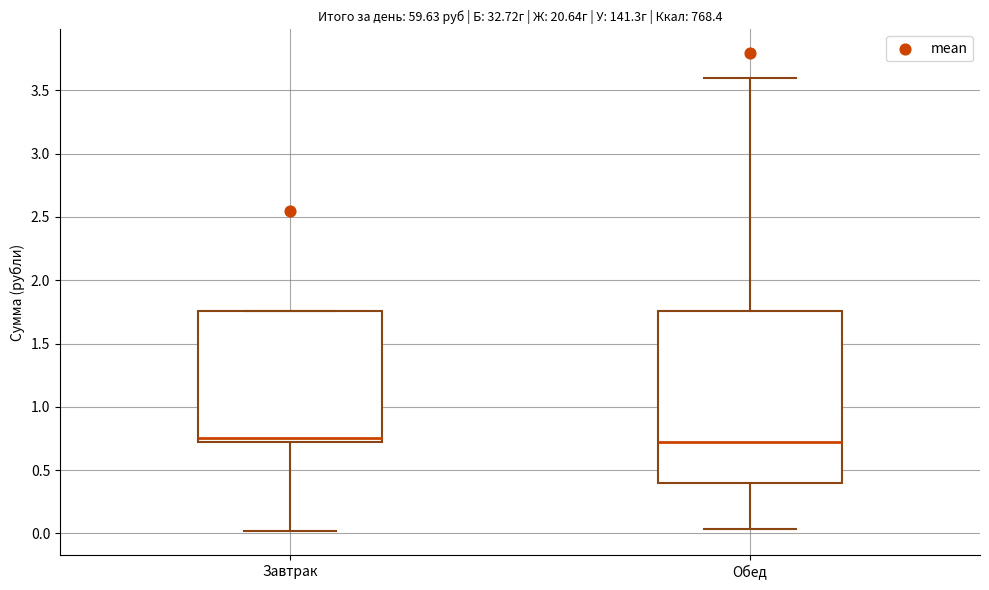

Reading left to right, transcribe this box plot: for each box, give where its median line is, the range the box spans, and where its two whiskers end, as read against the y-axis. The values are not printed on the chart, so give them approximately, as read against the axis.

Завтрак: median 0.75, box 0.70 to 1.75, whiskers 0.00 to 1.75
Обед: median 0.70, box 0.40 to 1.75, whiskers 0.05 to 3.60